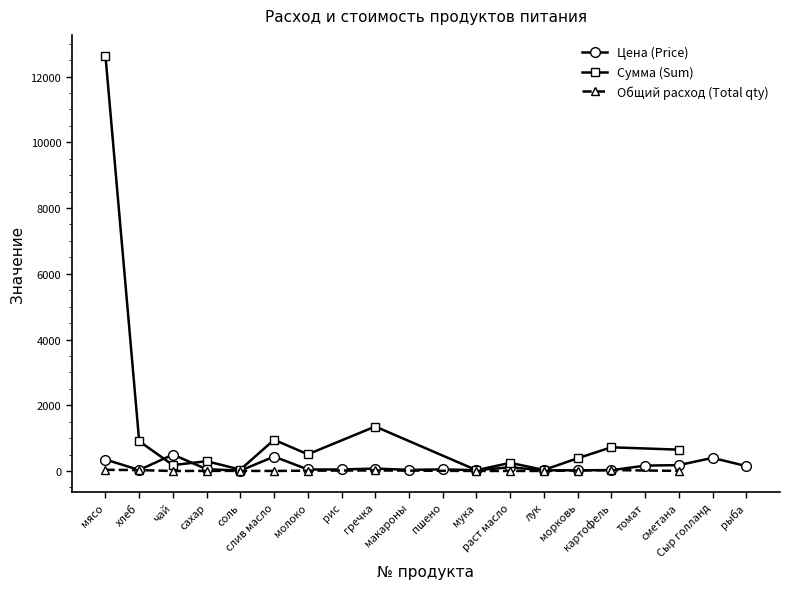

In Цена (Price), how many points are higher than both neighbors (excluding endpoints)?

6